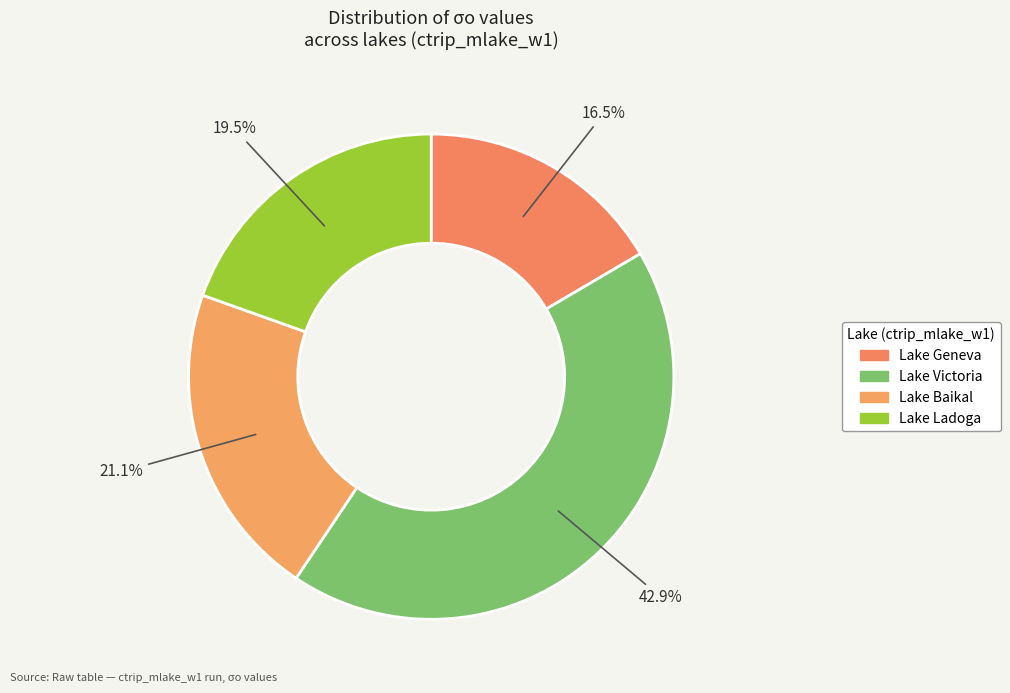

Count the number of slices in the pie.

4